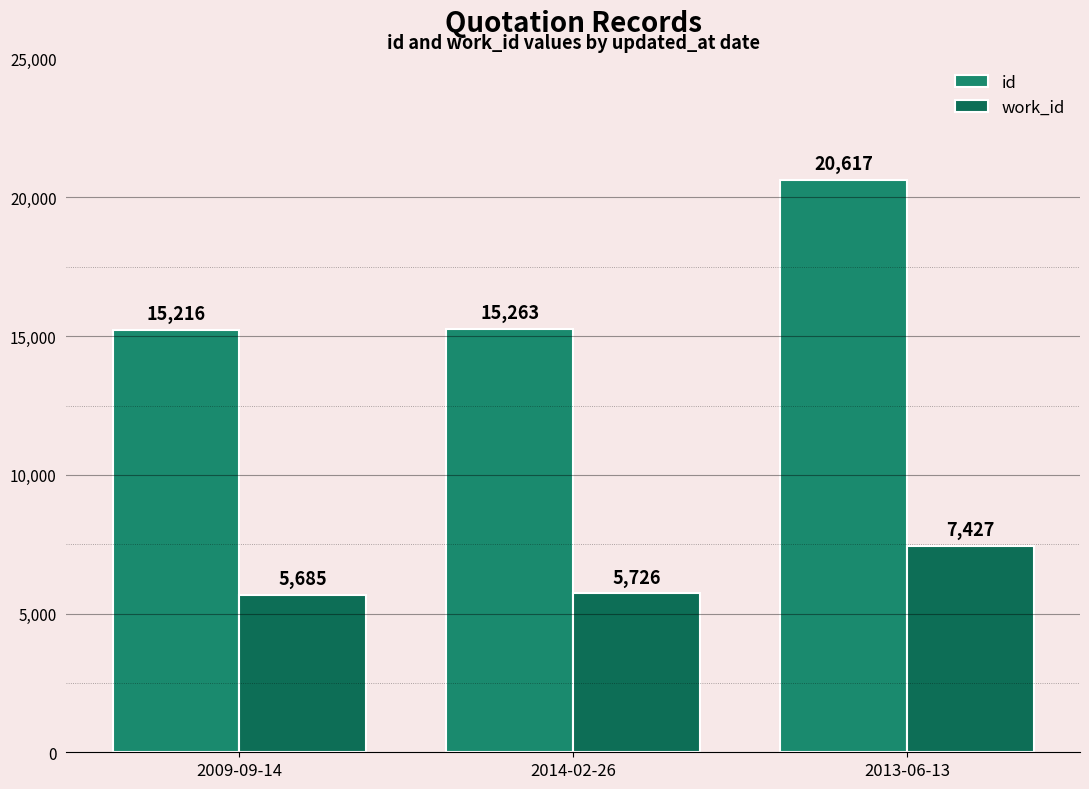

What is the maximum value for id?

20617